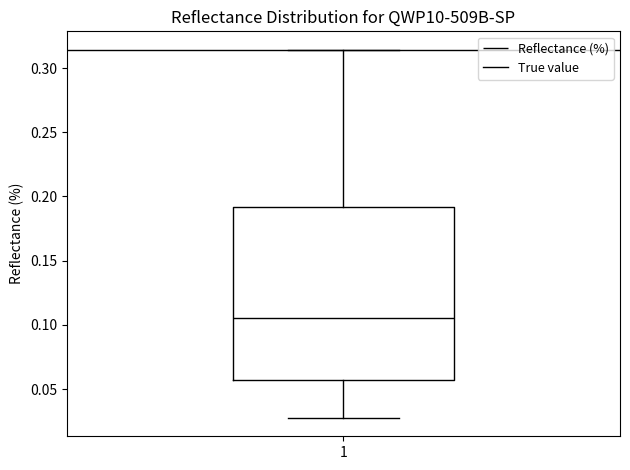

Transcribe this box plot: give where the median line is, the range the box spans, and where the two whiskers end, as read against the y-axis. The values are not printed on the chart, so give them approximately, as read against the axis.

median 0.105, box 0.055 to 0.190, whiskers 0.030 to 0.315